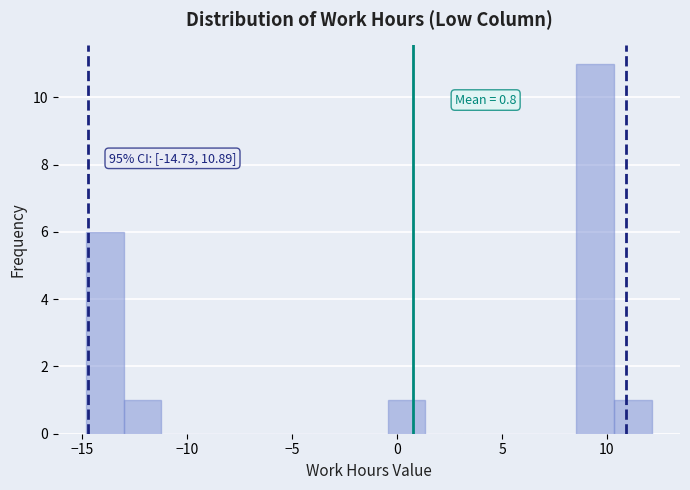

Read against the x-axis, roughly where is the centre of the tallest bar?

9.5